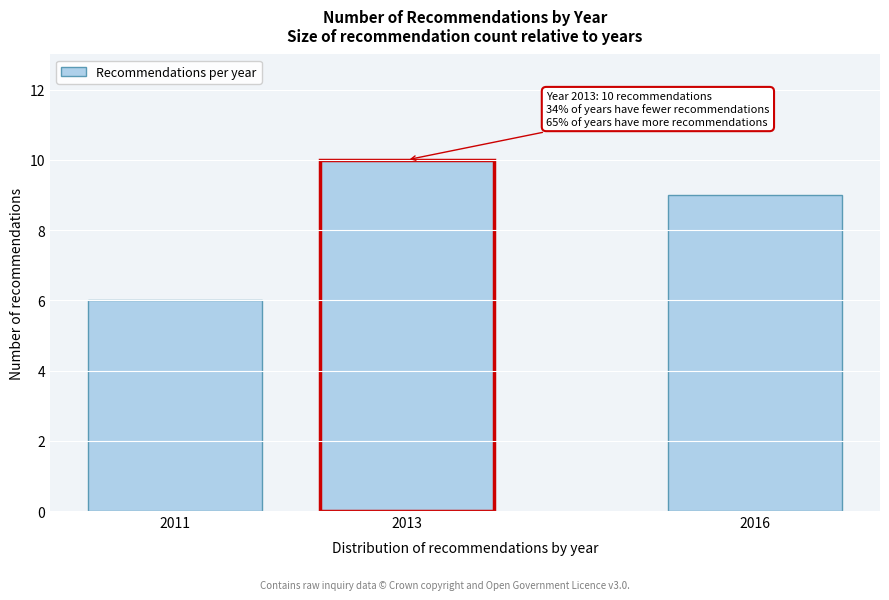

Reading right to left, extract all data points from this chart.

2016=9	2013=10	2011=6